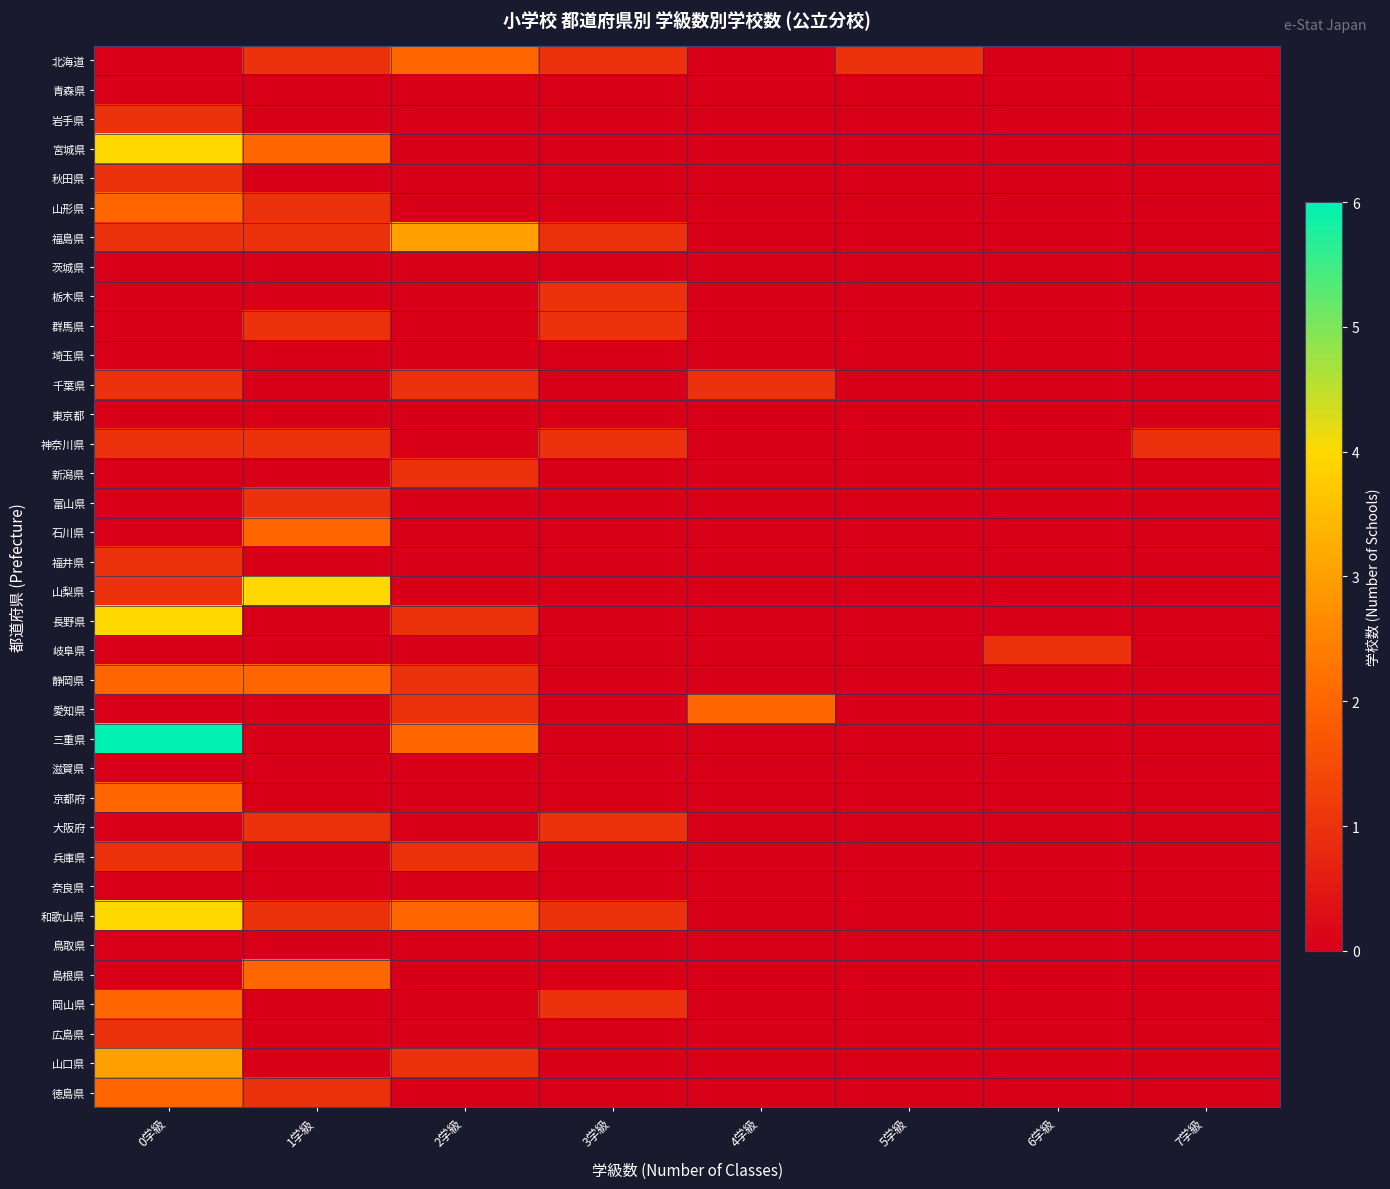

At how many categories does at least one series exceed 3?

2